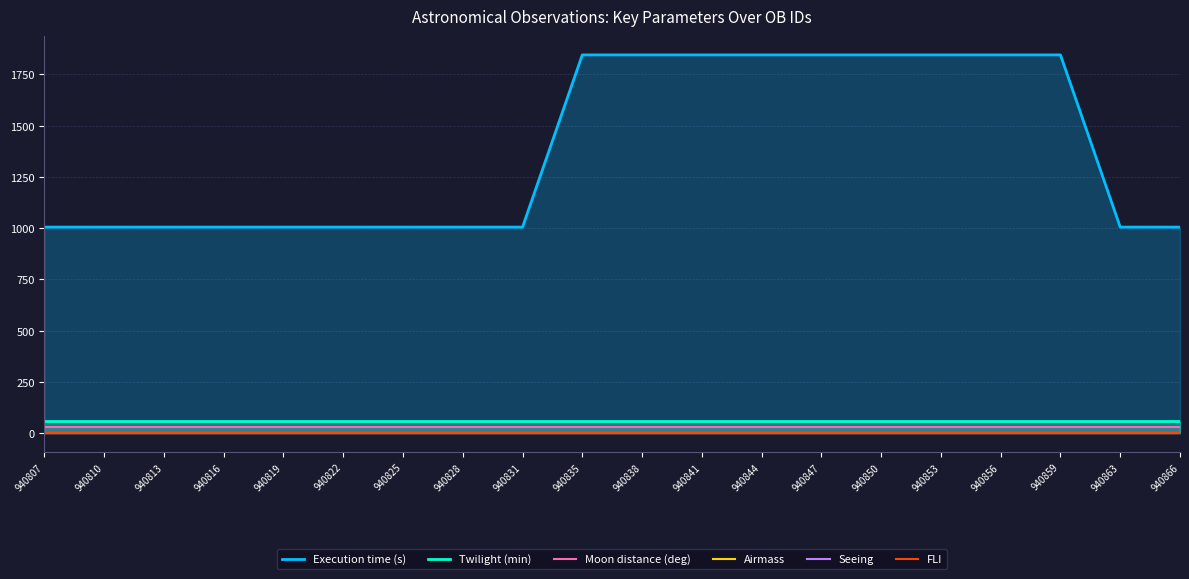

Rank the series by their maximum value, from highest to lowest.

Execution time (s), Twilight (min), Moon distance (deg), Airmass, Seeing, FLI